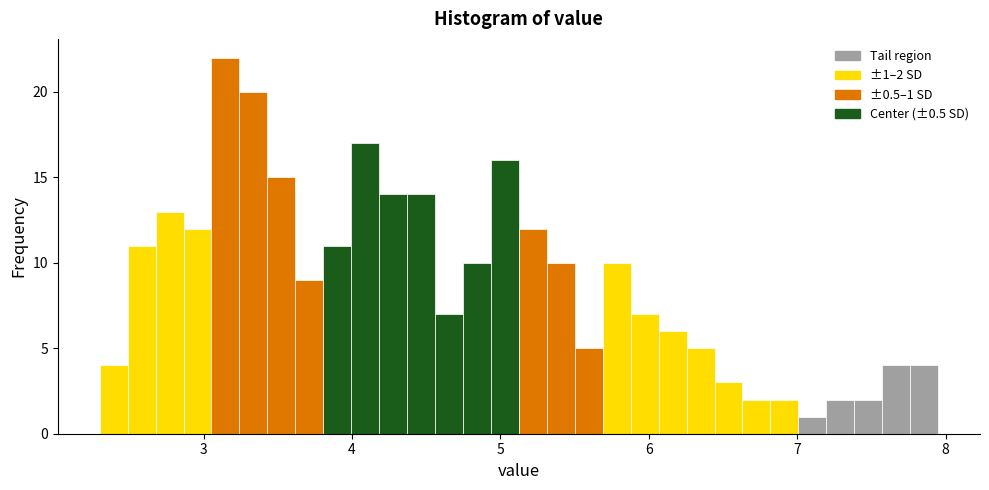

Read against the x-axis, roughly where is the centre of the tallest bar?

3.1